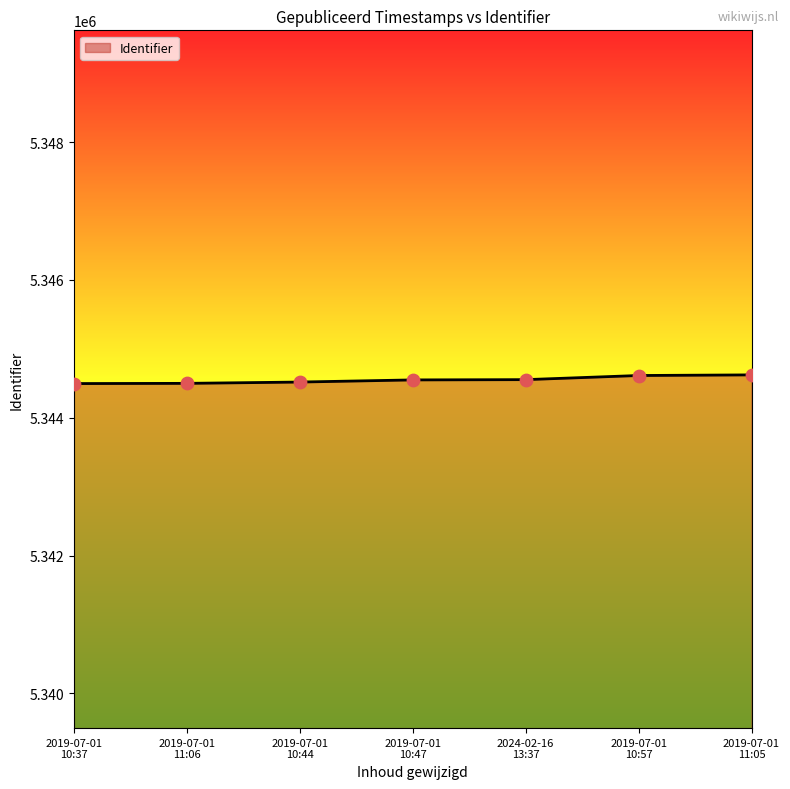

What is the sum of all values?

37411857